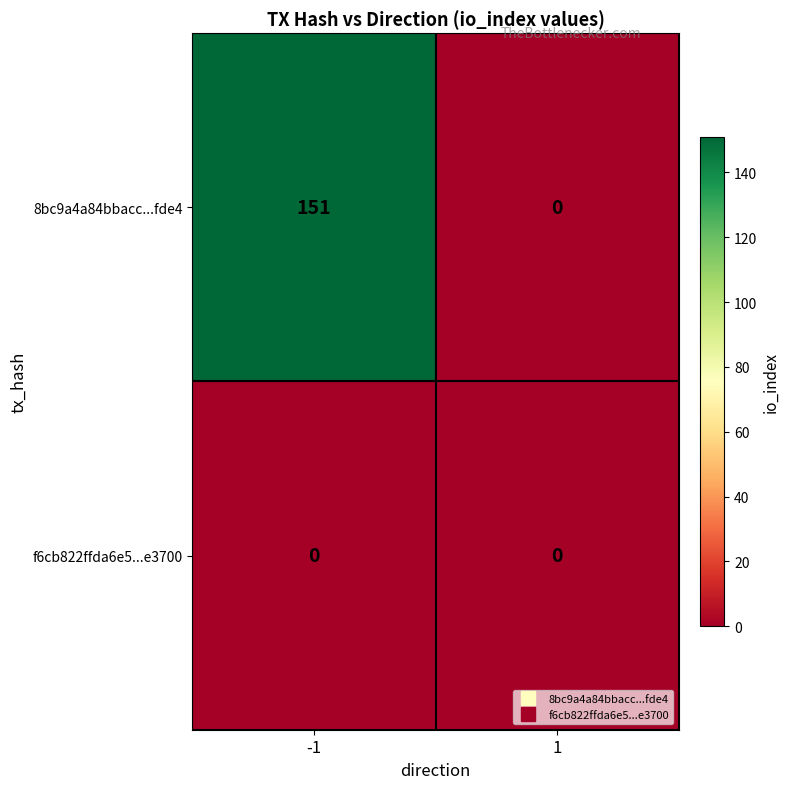

Rank the series by their average value, from lowest to highest.

f6cb822ffda6e5...e3700, 8bc9a4a84bbacc...fde4